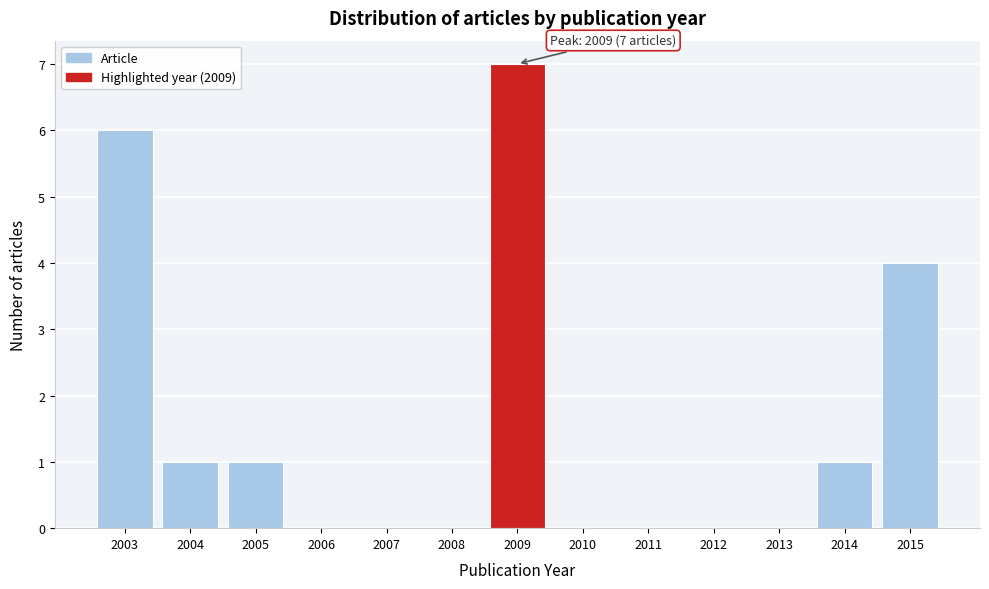

Reading left to right, extract all data points from this chart.

2003=6	2004=1	2005=1	2006=0	2007=0	2008=0	2009=7	2010=0	2011=0	2012=0	2013=0	2014=1	2015=4